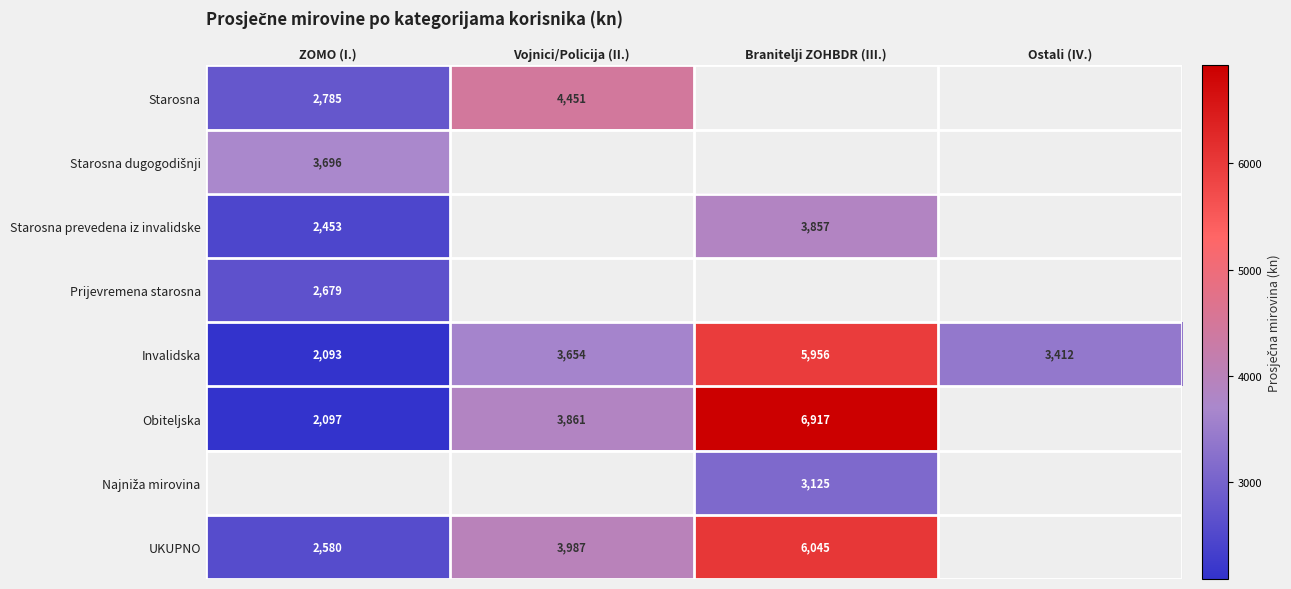

At which category does the chart reach its peak across all series?

Branitelji ZOHBDR (III.)